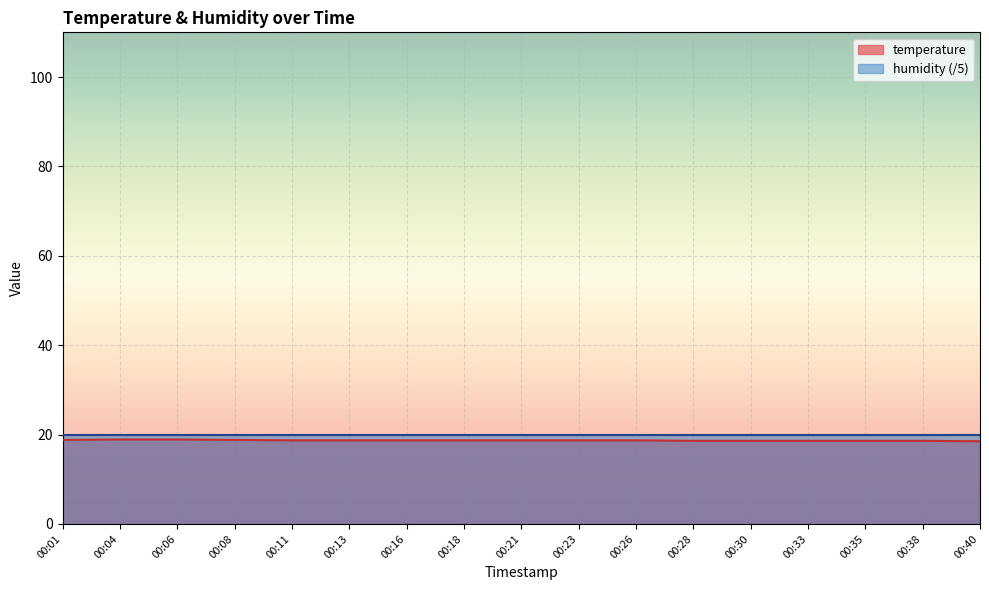

Which has a higher value, 00:08 or 00:06?

00:06